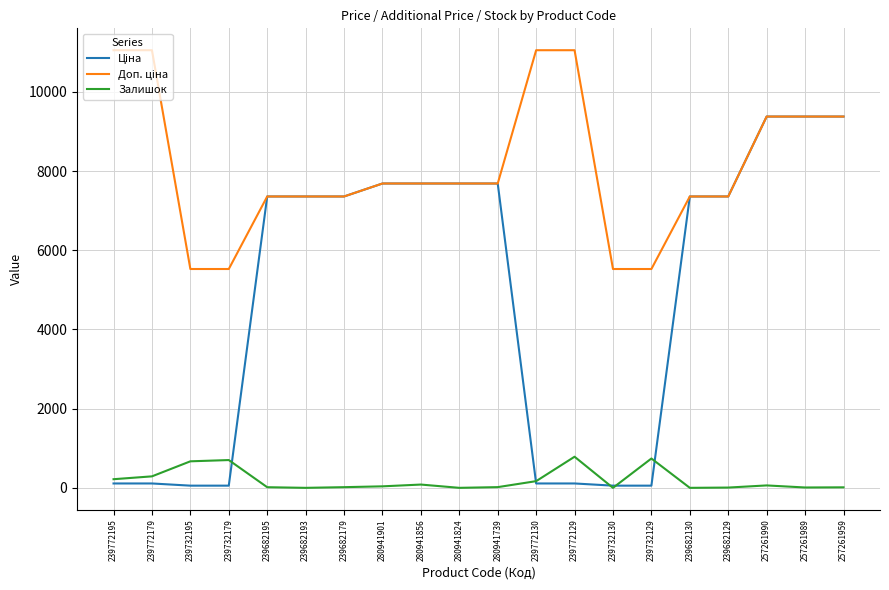

What is the highest value of the Залишок series?

786.0